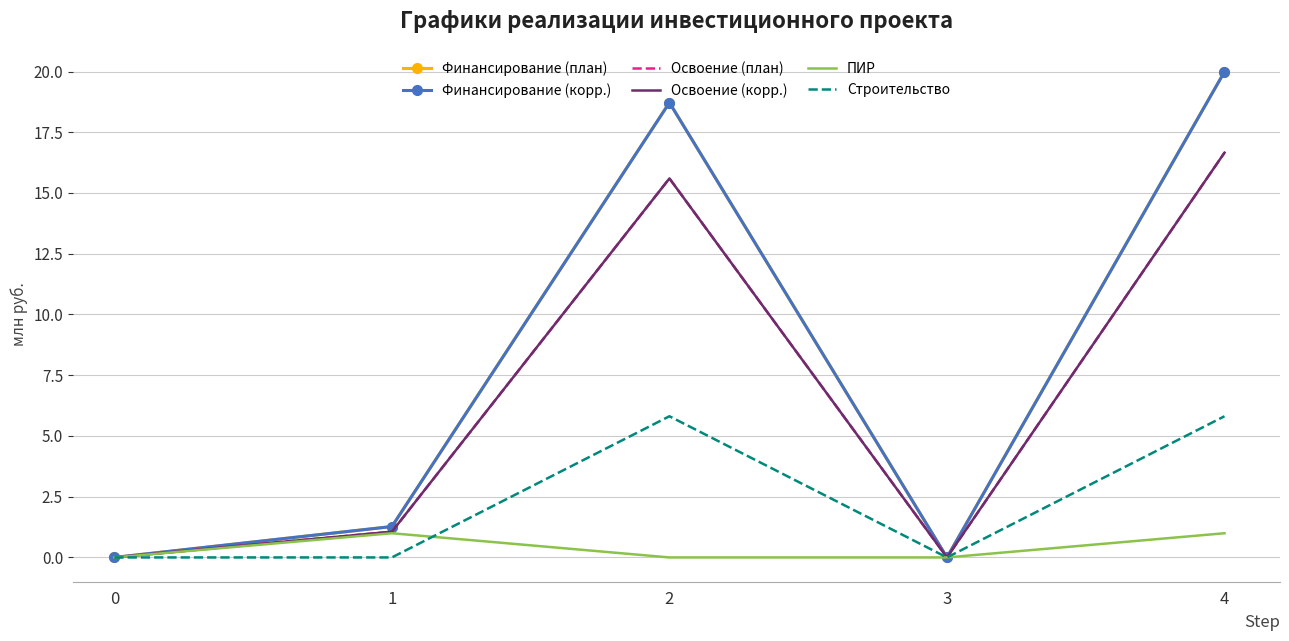

How many series are shown in this chart?

6